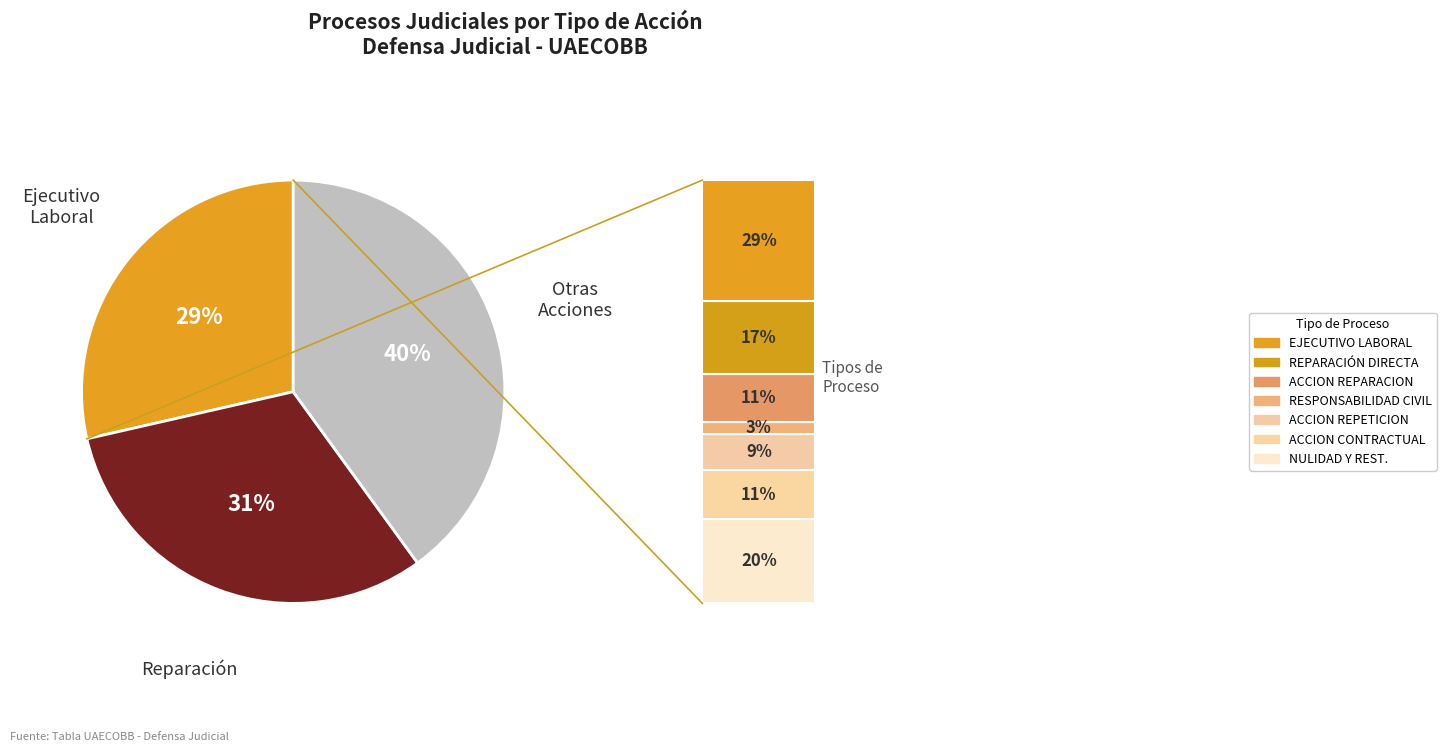

To the nearest percent, what is the combined percentage of RESPONSABILIDAD CIVIL EXTRACONTRACTUAL and ACCION CONTRACTUAL?

14%